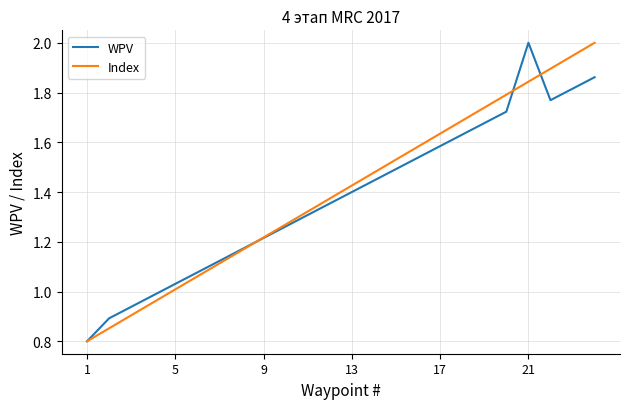

What is the greatest value displayed?

2.0